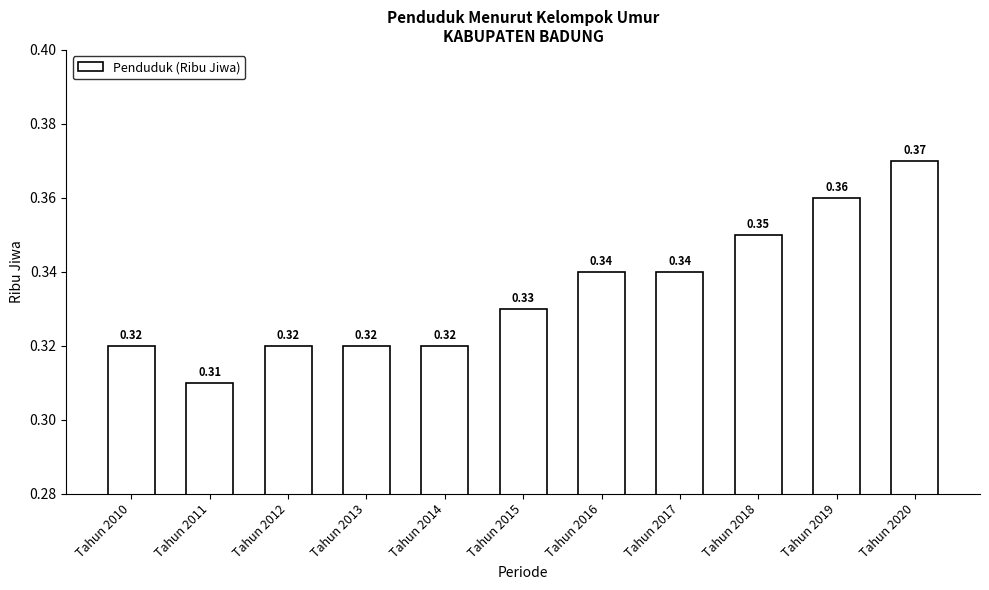

What is the sum of the values at Tahun 2011 and Tahun 2017?

0.7